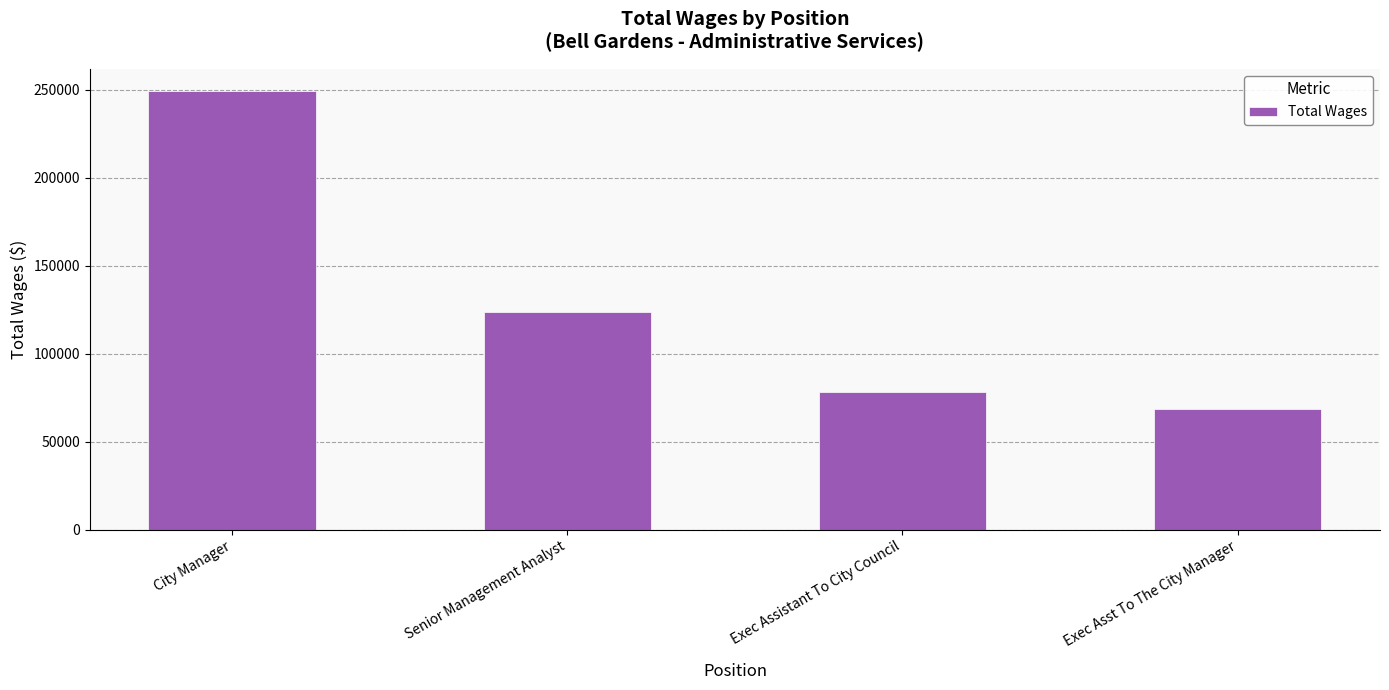

How many data points does each series have?

4